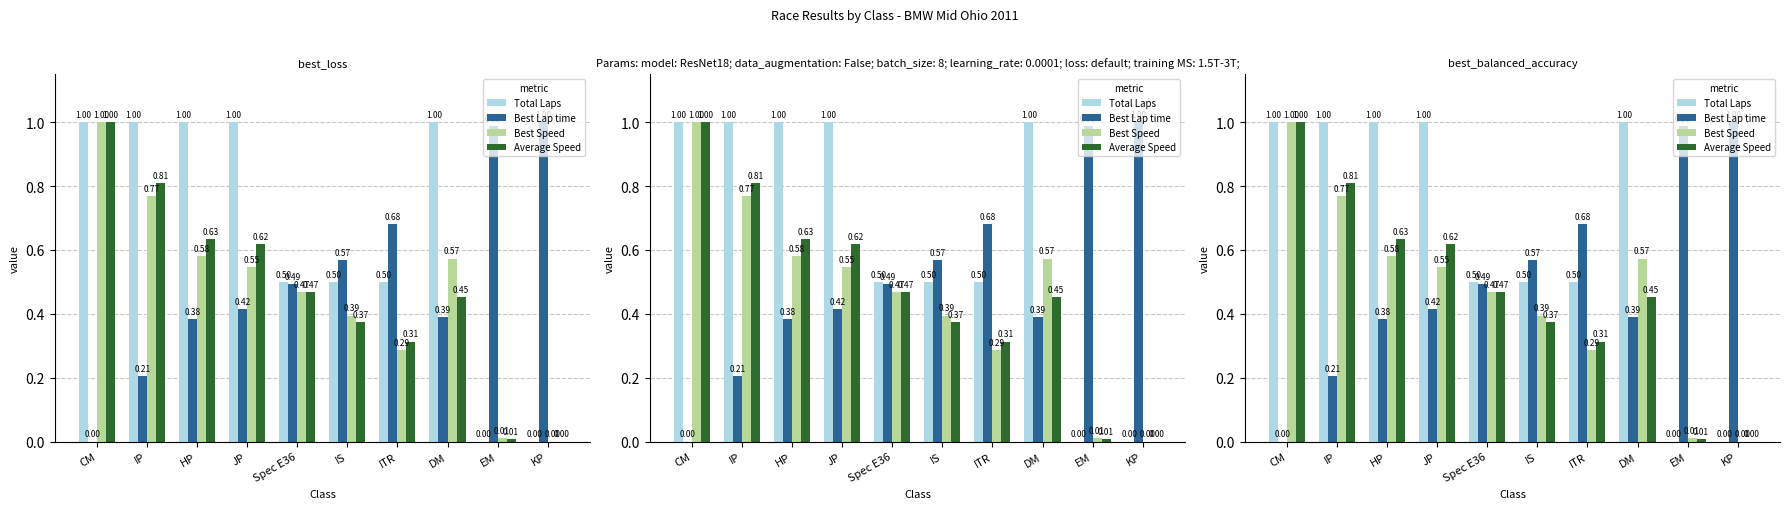

Which category has the lowest value in the Best Speed series?

KP